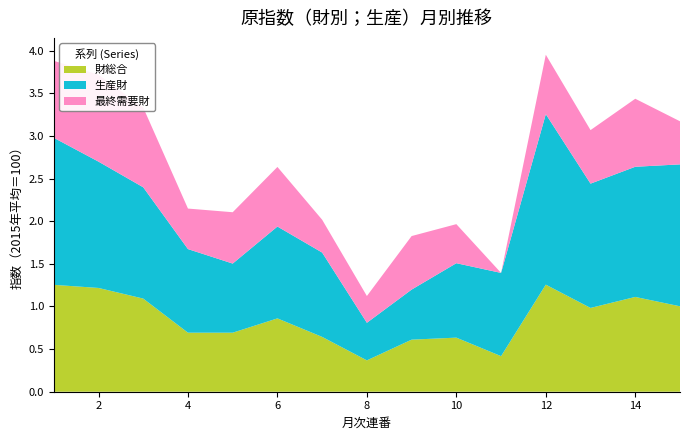

What is the minimum value for 財総合?

0.4